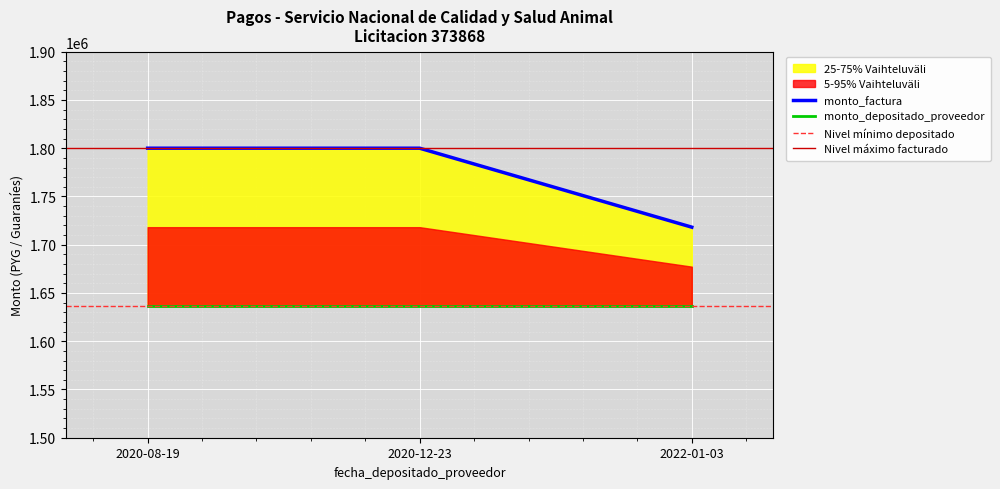

Rank the categories by monto_depositado_proveedor value from lowest to highest.

2022-01-03, 2020-12-23, 2020-08-19